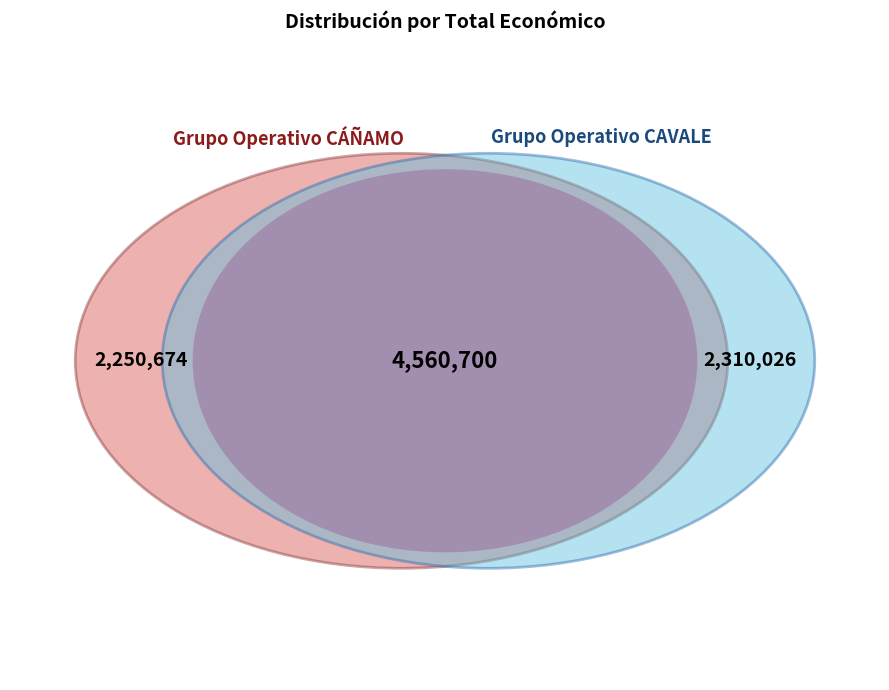

Between Grupo Operativo CÁÑAMO and Grupo Operativo CAVALE, which is larger?

Grupo Operativo CAVALE